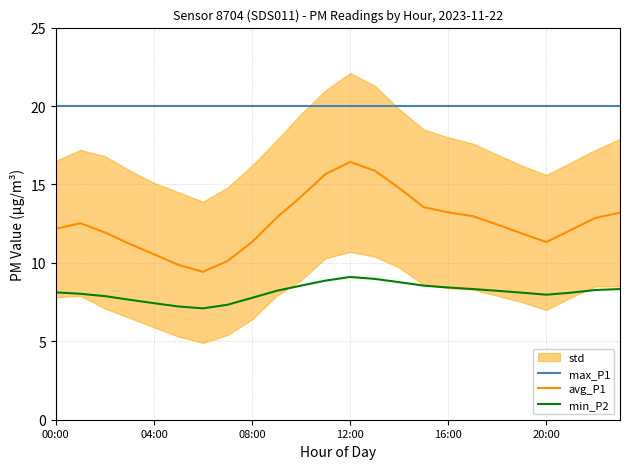

Reading left to right, list all the values displayed in this chart.

max_P1: 20.0	20.0	20.0	20.0	20.0	20.0	20.0	20.0	20.0	20.0	20.0	20.0	20.0	20.0	20.0	20.0	20.0	20.0	20.0	20.0	20.0	20.0	20.0	20.0
avg_P1: 12.2	12.5	11.9	11.2	10.6	9.9	9.4	10.1	11.3	12.9	14.2	15.7	16.4	15.9	14.8	13.6	13.2	13.0	12.4	11.9	11.3	12.1	12.9	13.2
min_P2: 8.1	8.0	7.9	7.7	7.4	7.2	7.1	7.3	7.8	8.2	8.6	8.9	9.1	9.0	8.8	8.6	8.4	8.3	8.2	8.1	8.0	8.1	8.3	8.3